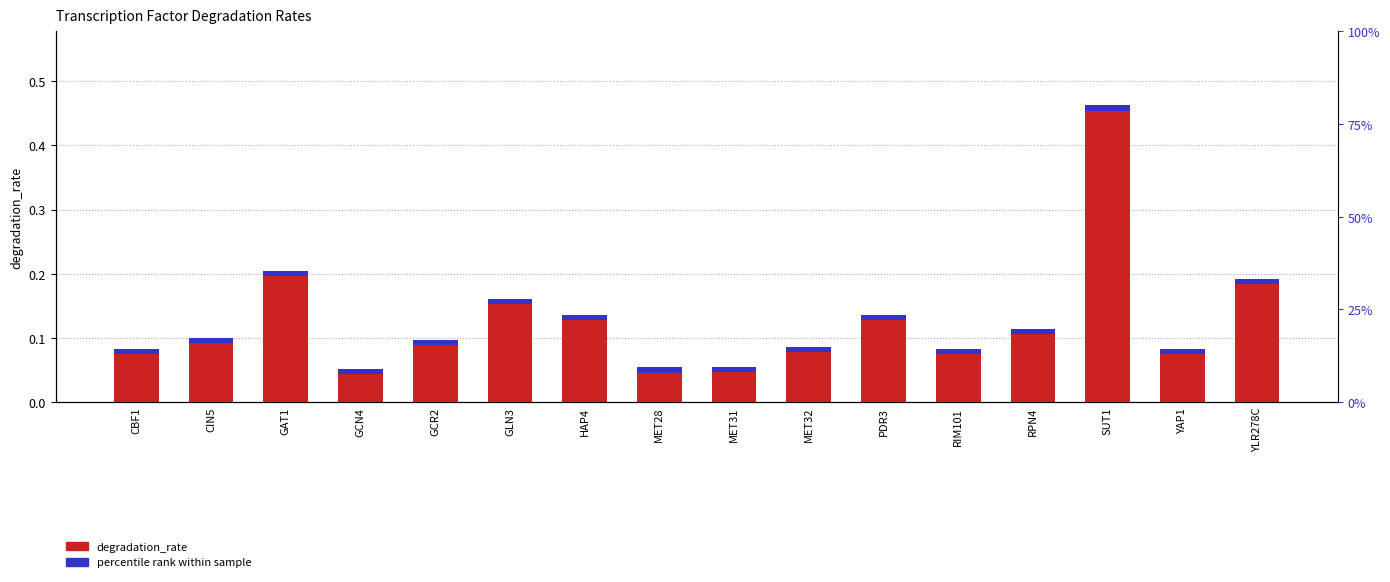

How many bars are there in total?

16